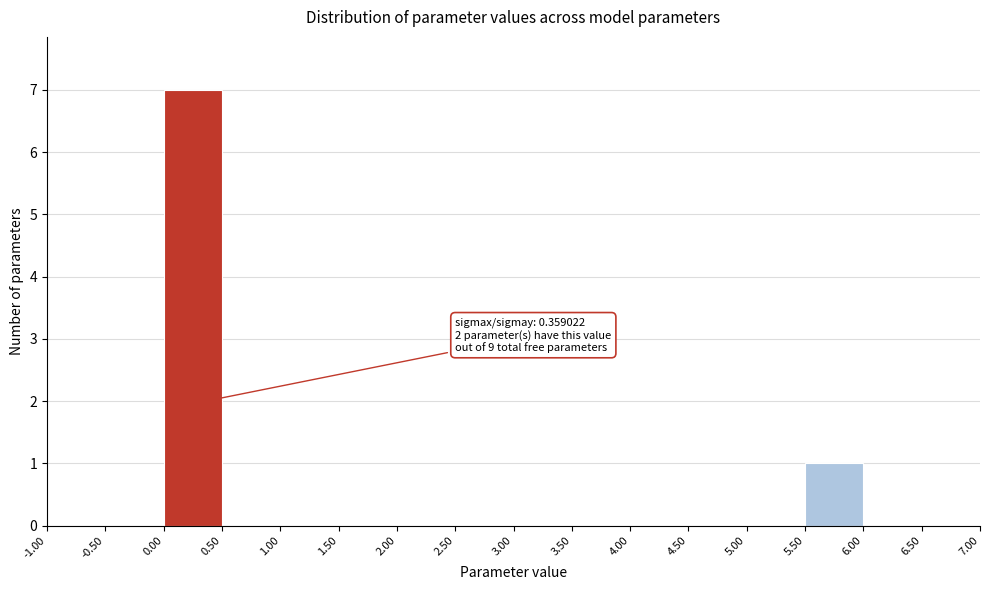

Which range on the x-axis has the tallest bar?

0.00 to 0.50